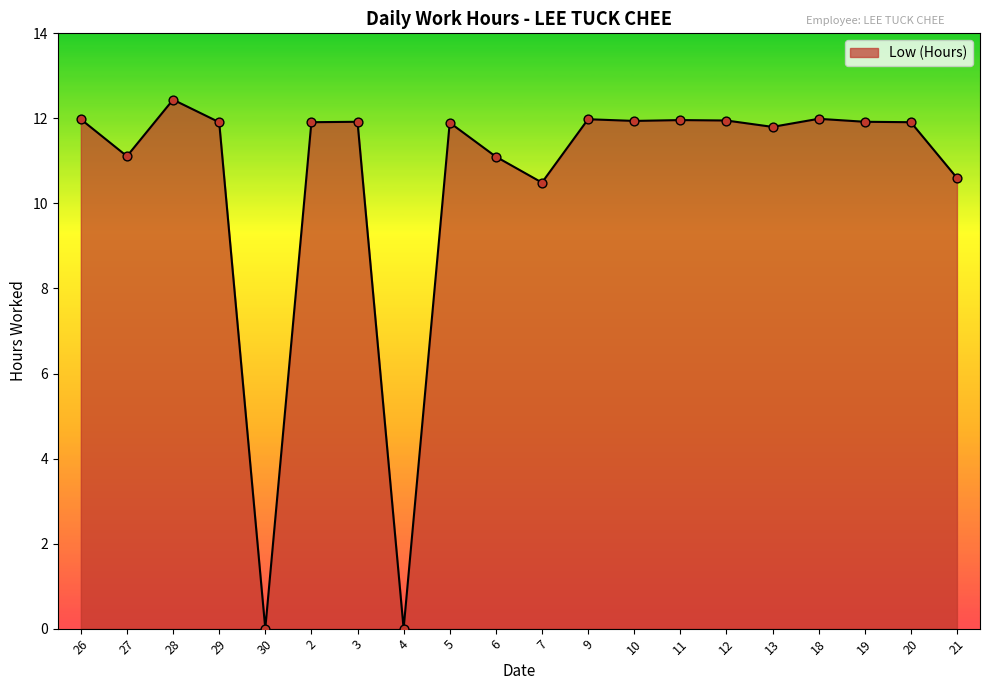

What is the ratio of the value at 18 to the value at 2?

1.0